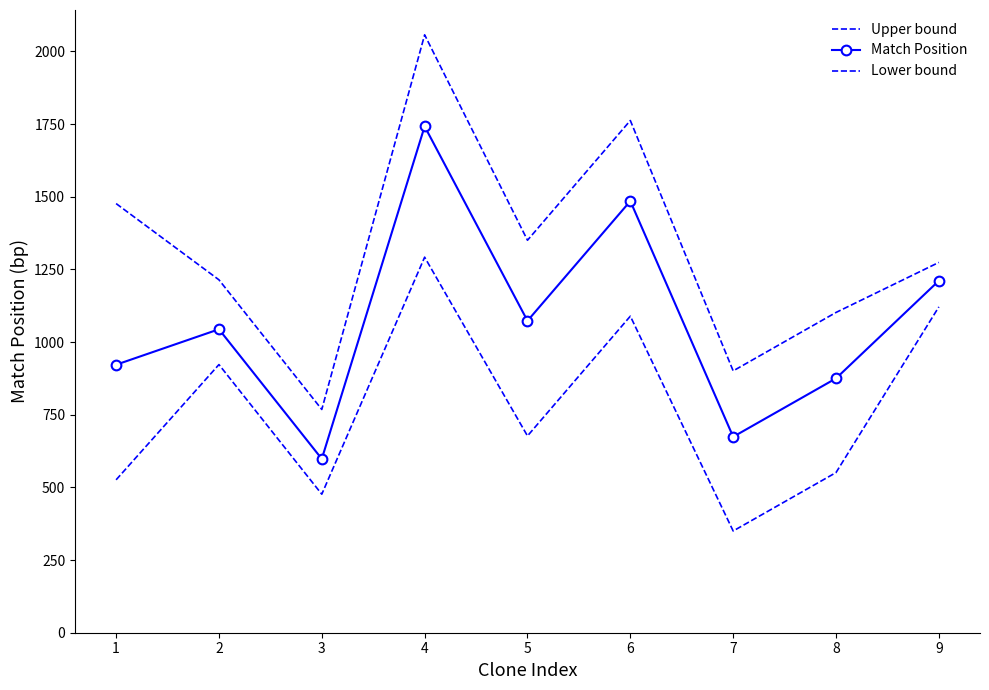

Reading left to right, transcribe all the data shown in this chart.

Upper bound: 1=1476.4	2=1214.1	3=768.1	4=2057.0	5=1350.2	6=1762.2	7=900.8	8=1101.8	9=1274.0
Match Position: 1=922.0	2=1044.0	3=598.0	4=1742.0	5=1073.0	6=1485.0	7=674.0	8=875.0	9=1211.0
Lower bound: 1=526.0	2=922.5	3=476.5	4=1292.0	5=677.0	6=1089.0	7=350.0	8=551.0	9=1121.0